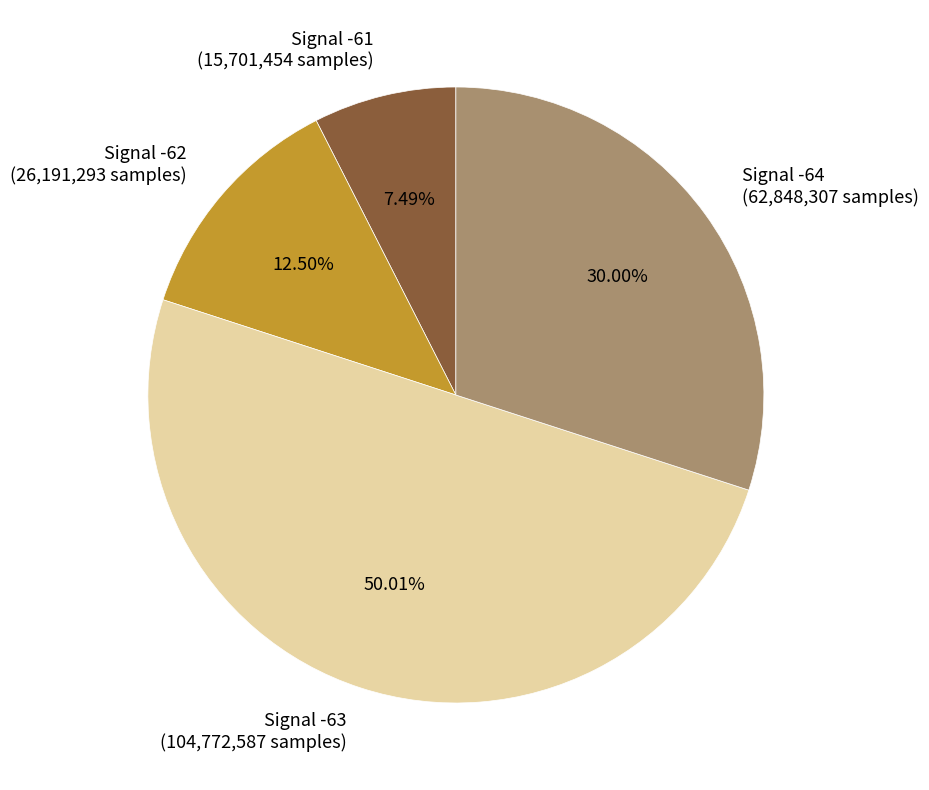

Is the sum of Signal -61 (15,701,454 samples) and Signal -62 (26,191,293 samples) greater than half?

No